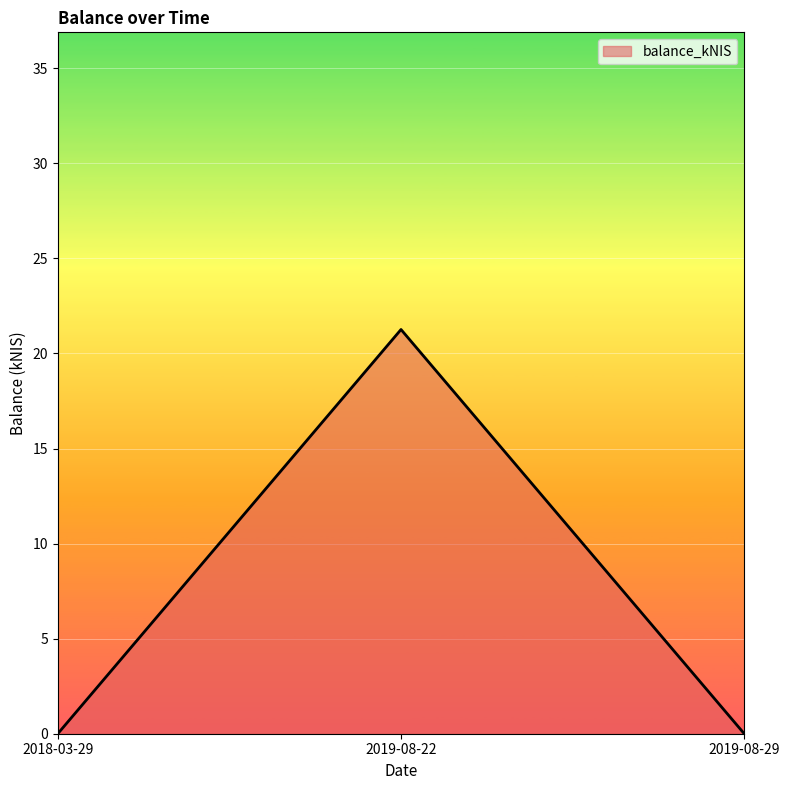

Between 2019-08-22 and 2018-03-29, which is larger?

2019-08-22